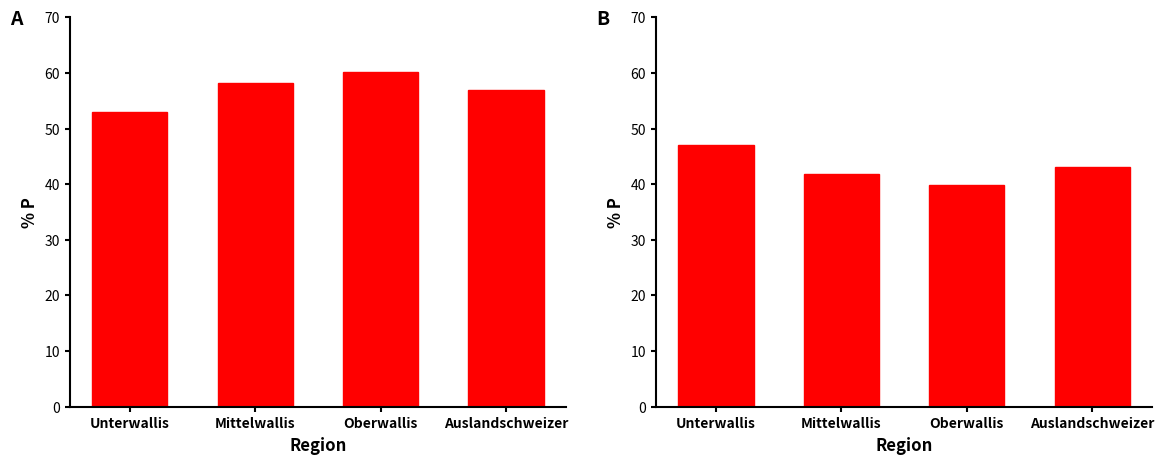

At Mittelwallis, list the series in order from smallest to largest.

Nein %, Ja %